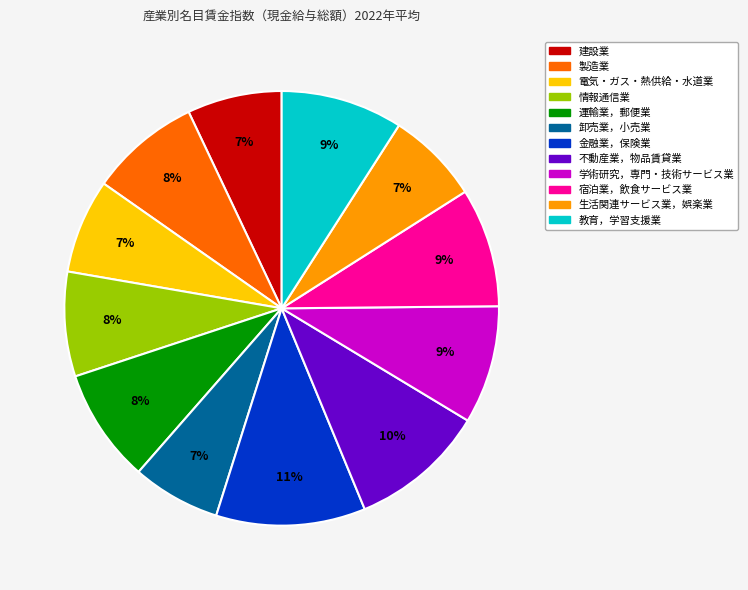

Combined, do 運輸業，郵便業 and 卸売業，小売業 account for over 50%?

No